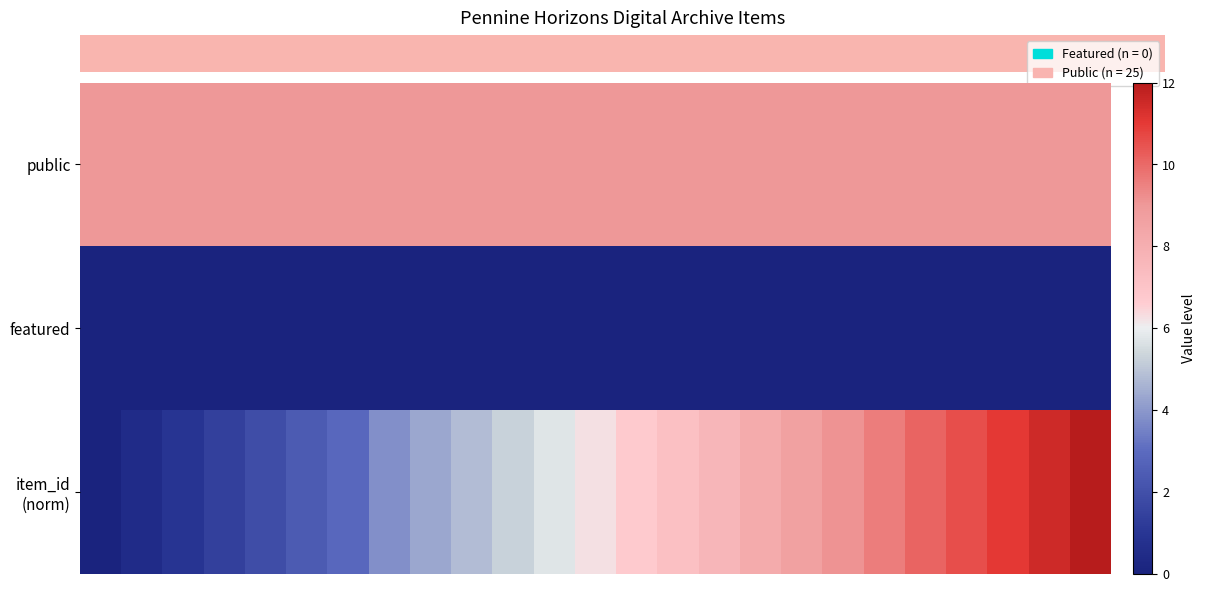

How many distinct data groups are displayed?

3